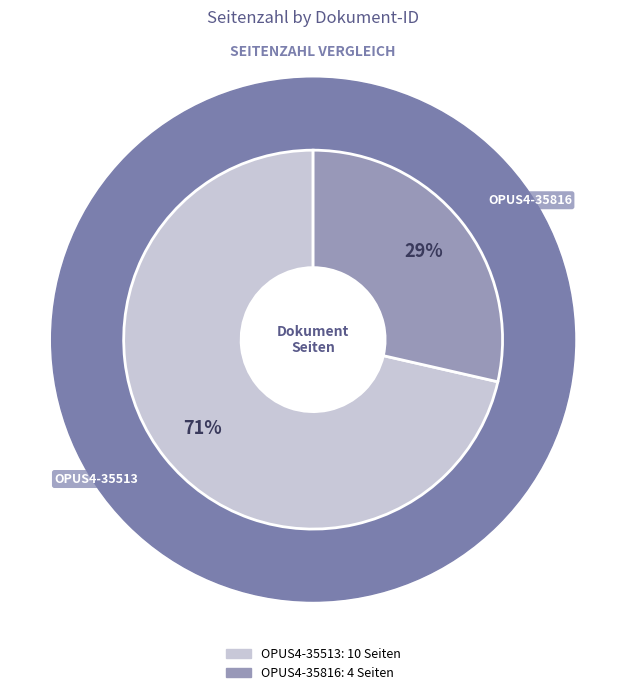

To the nearest percent, what is the difference between the largest and smallest slice percentages?

43%